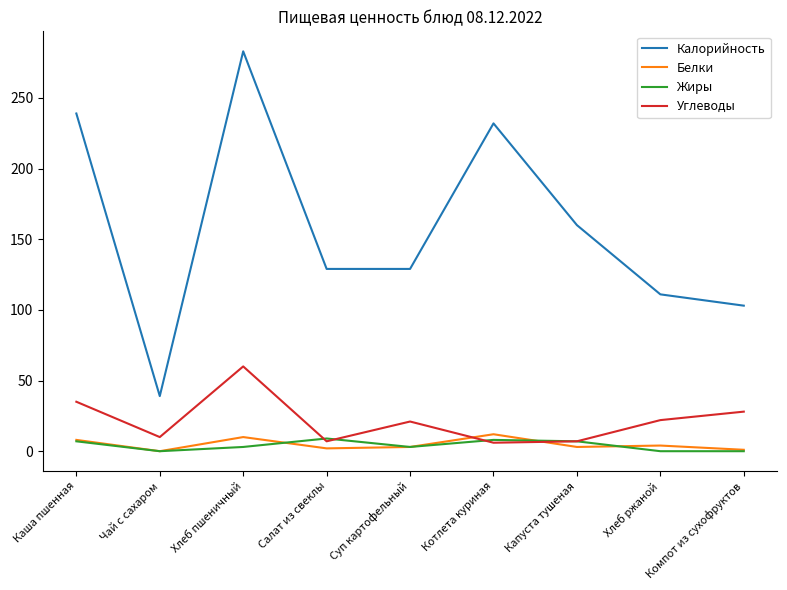

What is the average value of the Калорийность series?

158